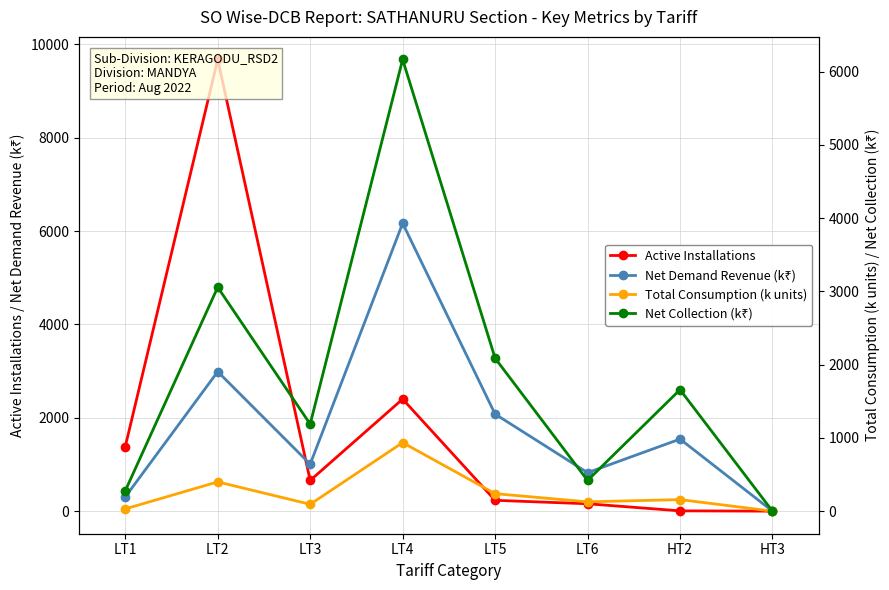

List the labels in order of Net Demand Revenue (k₹) value, smallest first.

HT3, LT1, LT6, LT3, HT2, LT5, LT2, LT4